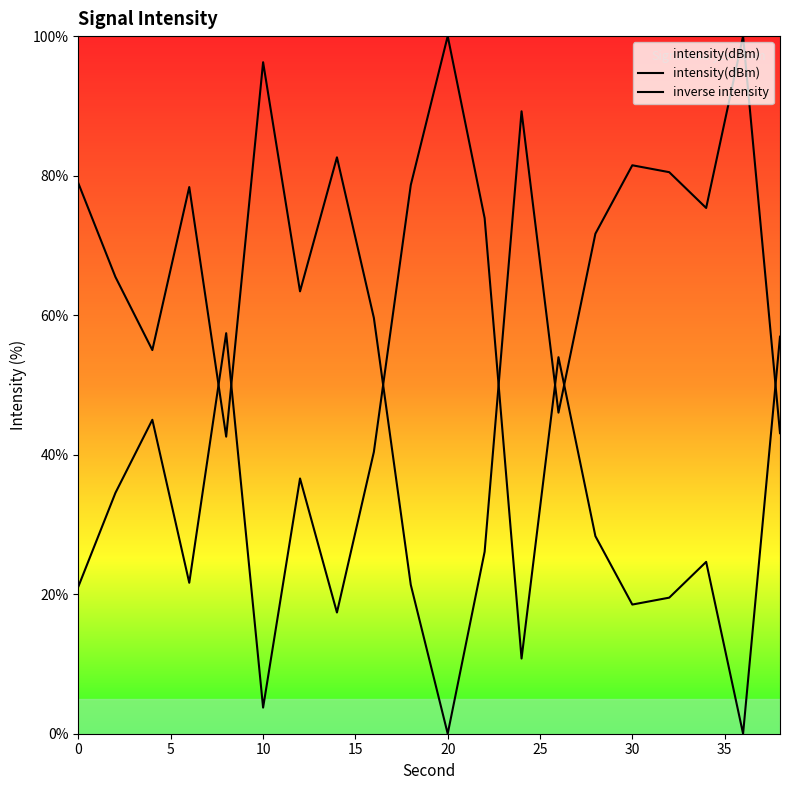

Rank the series by their maximum value, from lowest to highest.

intensity(dBm), inverse intensity